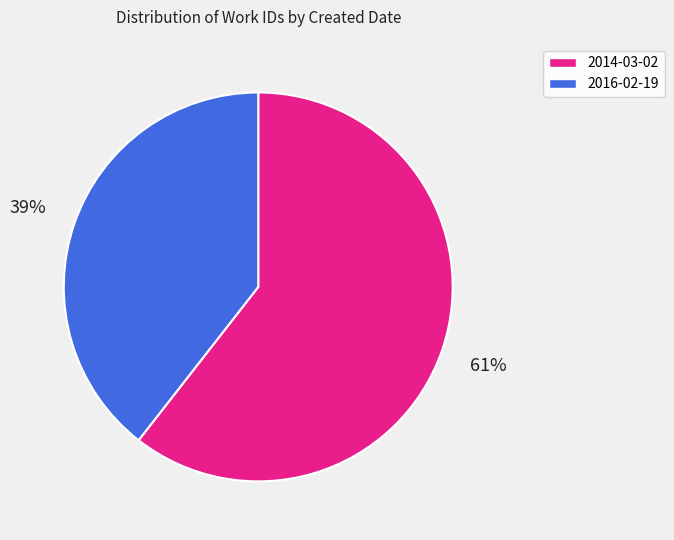

The 2014-03-02 slice represents 49% of the pie. True or false?

False